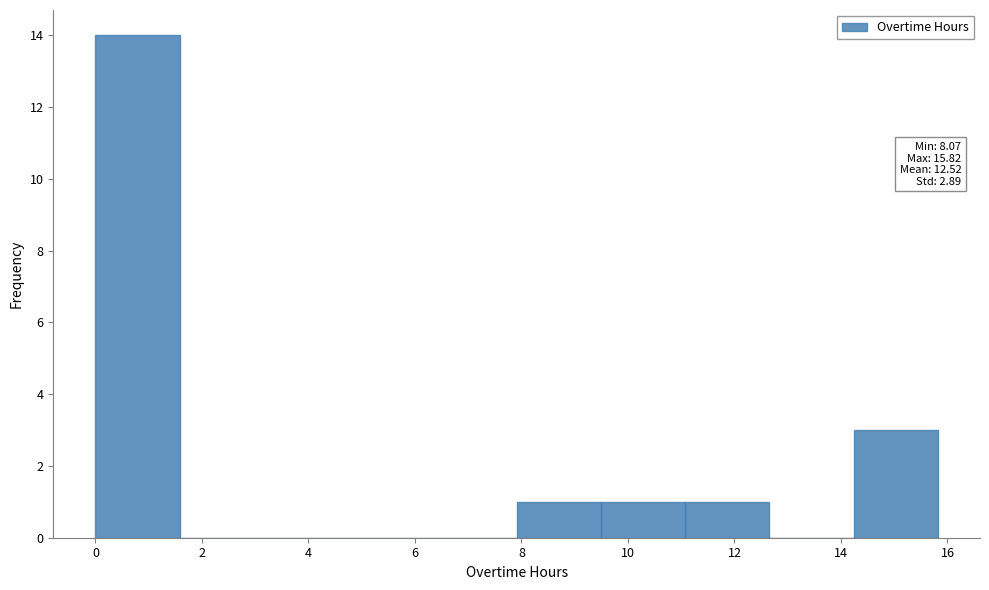

Over which range of the x-axis is the bar tallest?

0.0 to 1.6